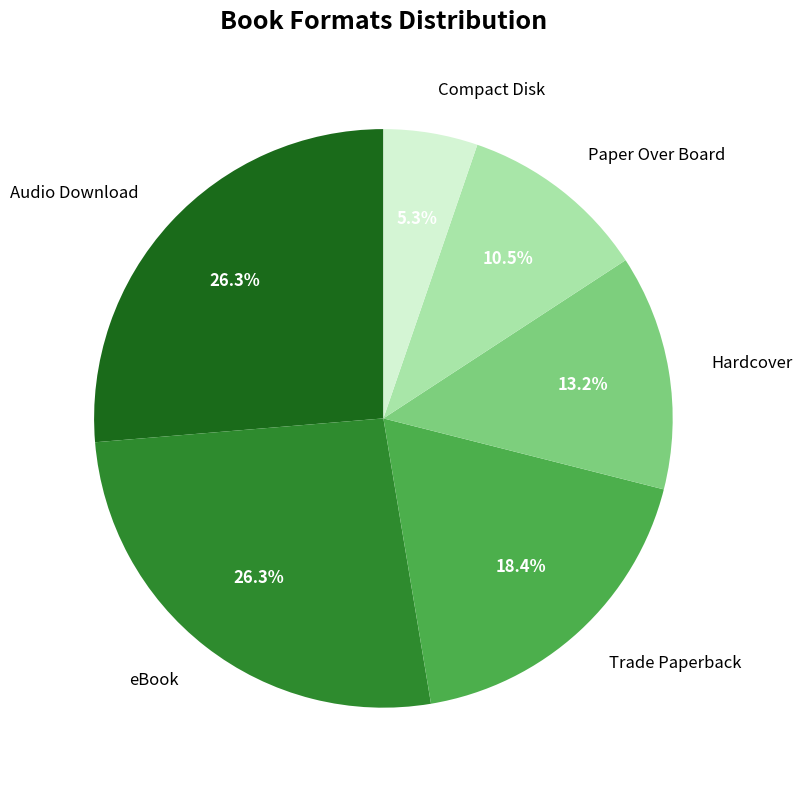

To the nearest percent, what is the combined percentage of Trade Paperback and Paper Over Board?

29%